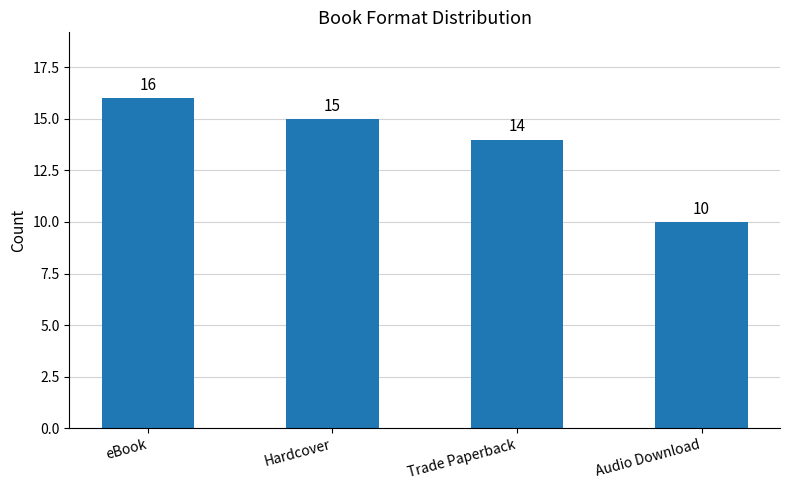

Rank the categories by value from highest to lowest.

eBook, Hardcover, Trade Paperback, Audio Download